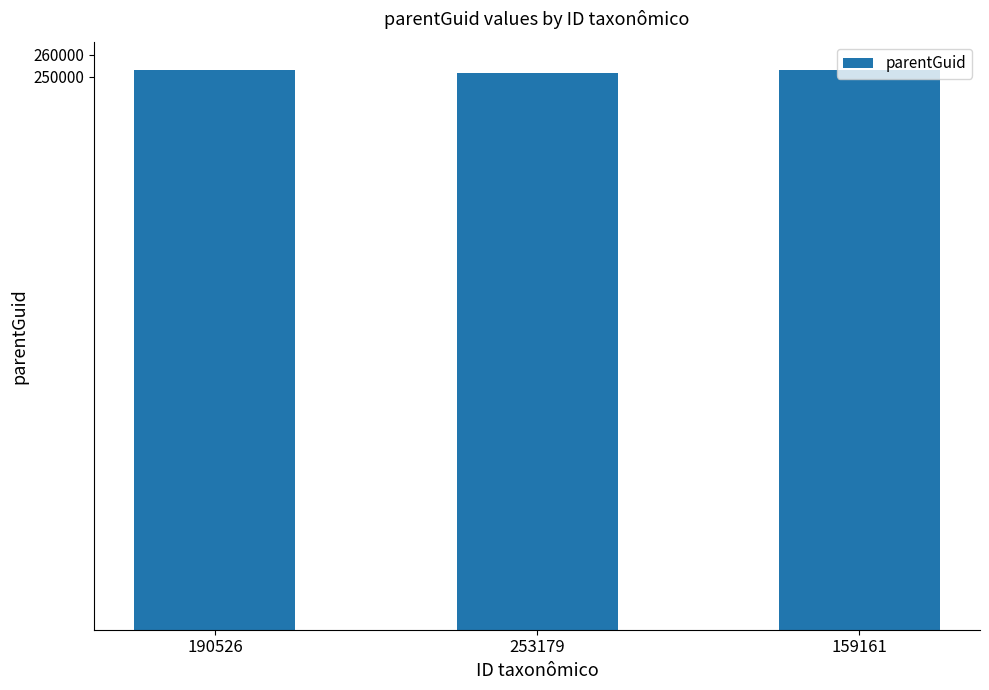

Reading left to right, list all the values displayed in this chart.

253179	251739	253179